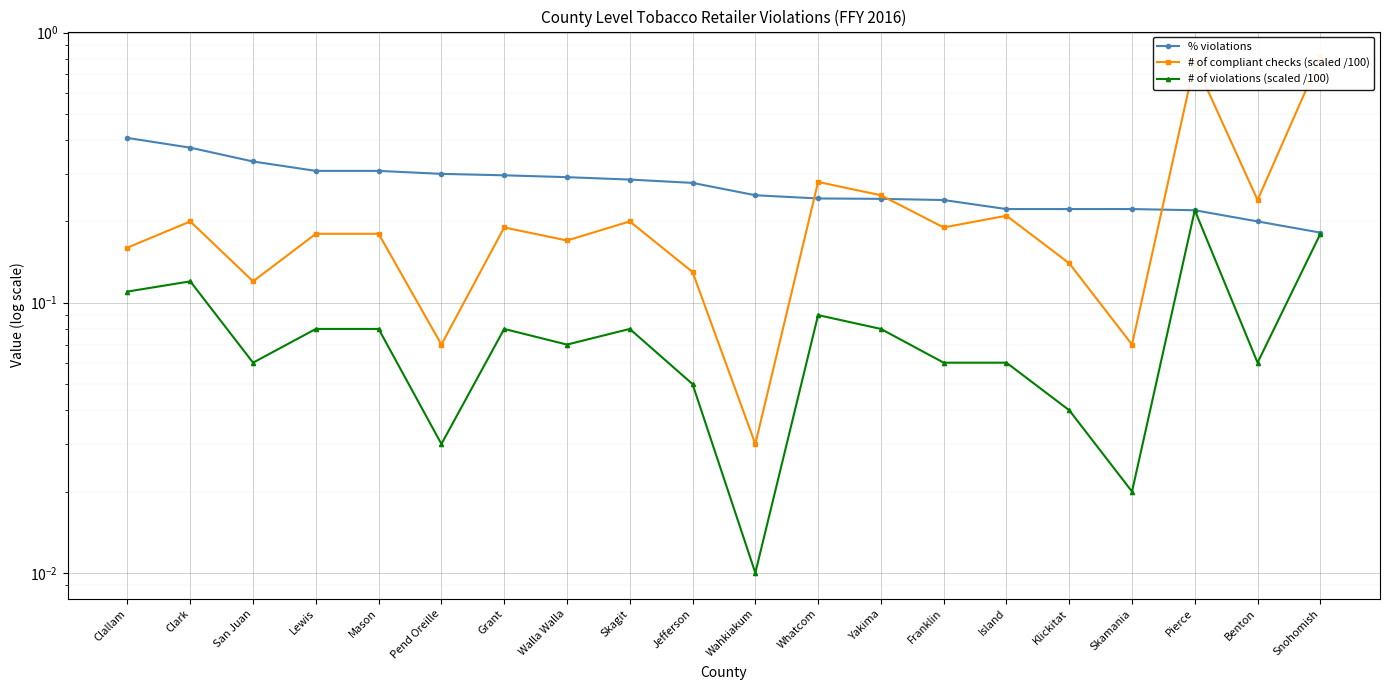

What is the label of the 14th point from the left?

Franklin